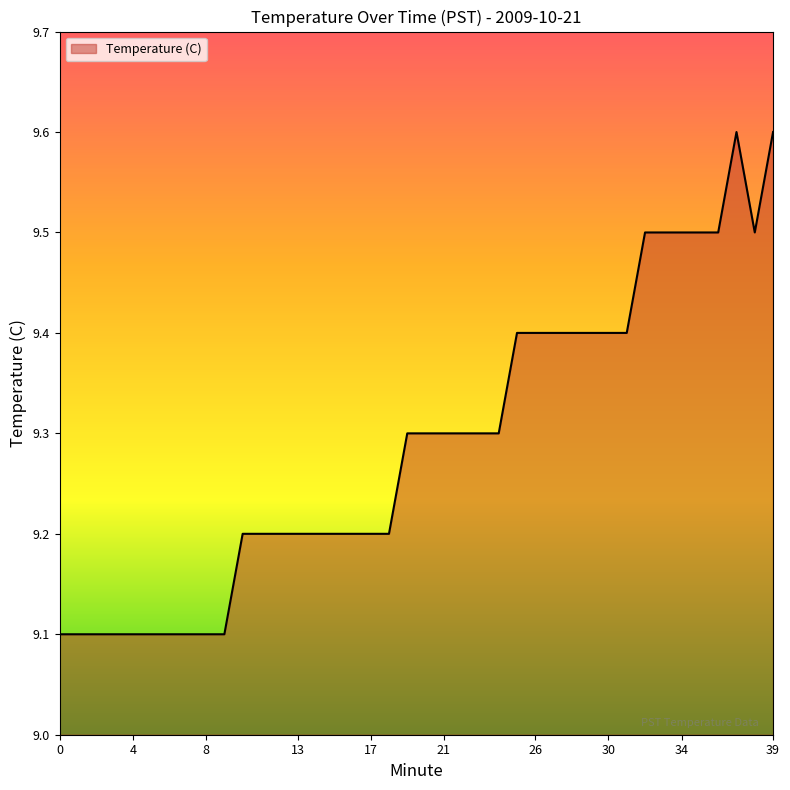

What is the difference between the maximum and minimum values?

0.5